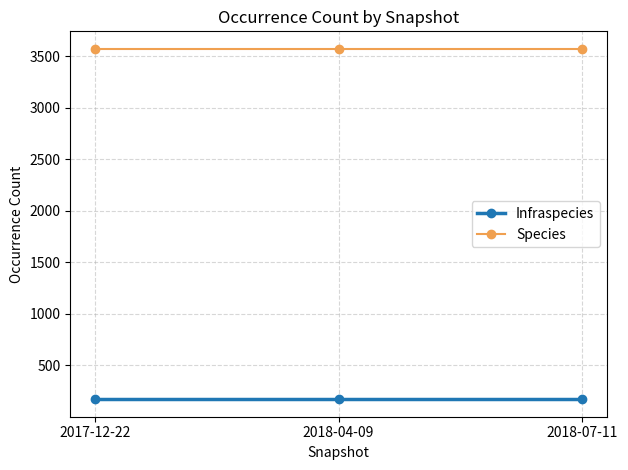

Rank the series by their average value, from highest to lowest.

Species, Infraspecies